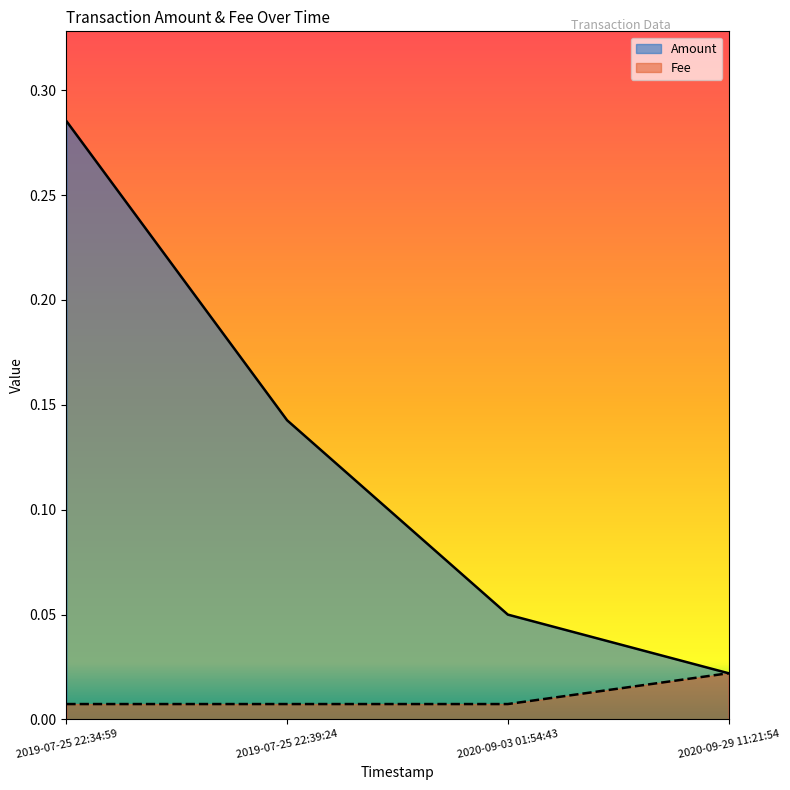

Between 2019-07-25 22:39:24 and 2019-07-25 22:34:59, which is larger?

2019-07-25 22:34:59